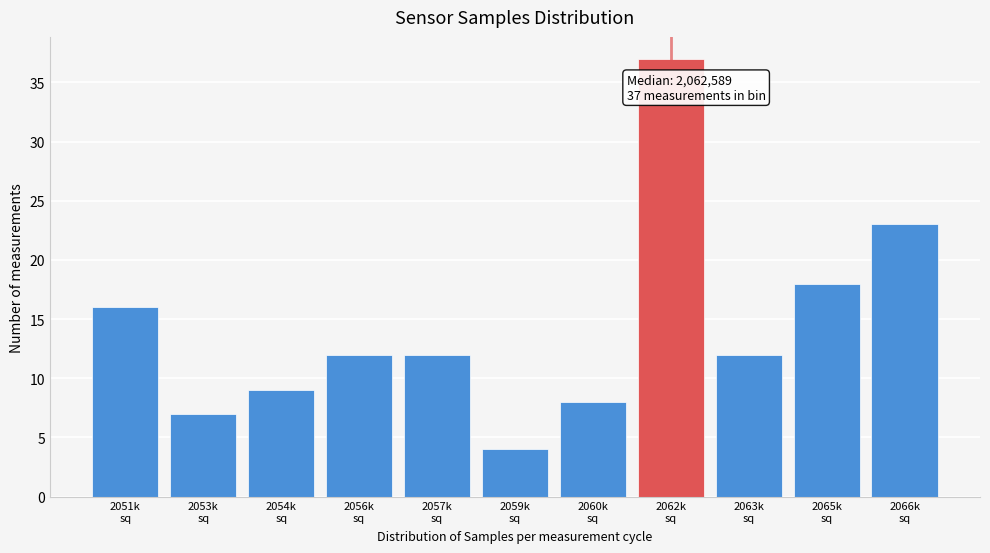

Reading left to right, transcribe all the data shown in this chart.

16	7	9	12	12	4	8	37	12	18	23